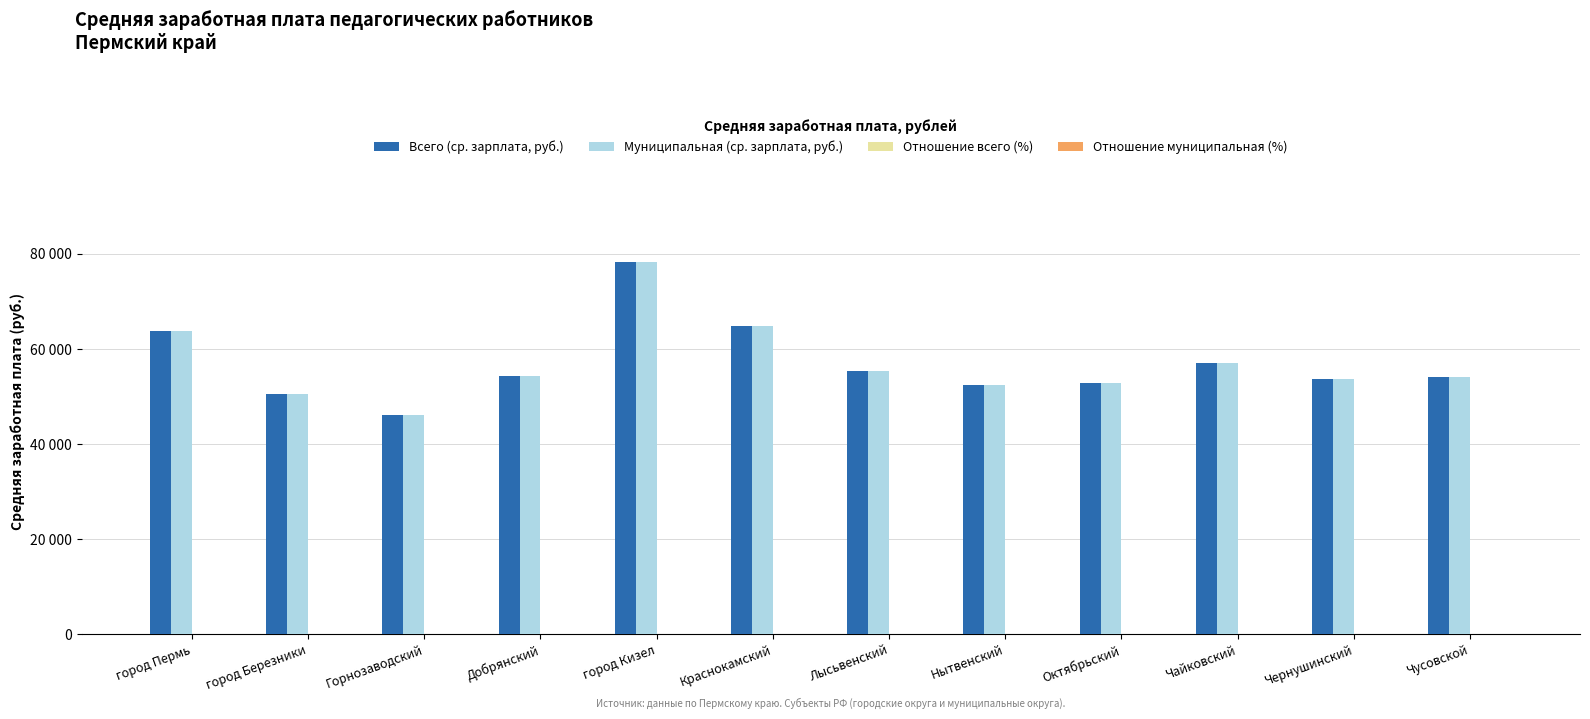

Rank the series at Октябрьский from highest to lowest value.

Всего (ср. зарплата, руб.), Муниципальная (ср. зарплата, руб.), Отношение всего (%), Отношение муниципальная (%)